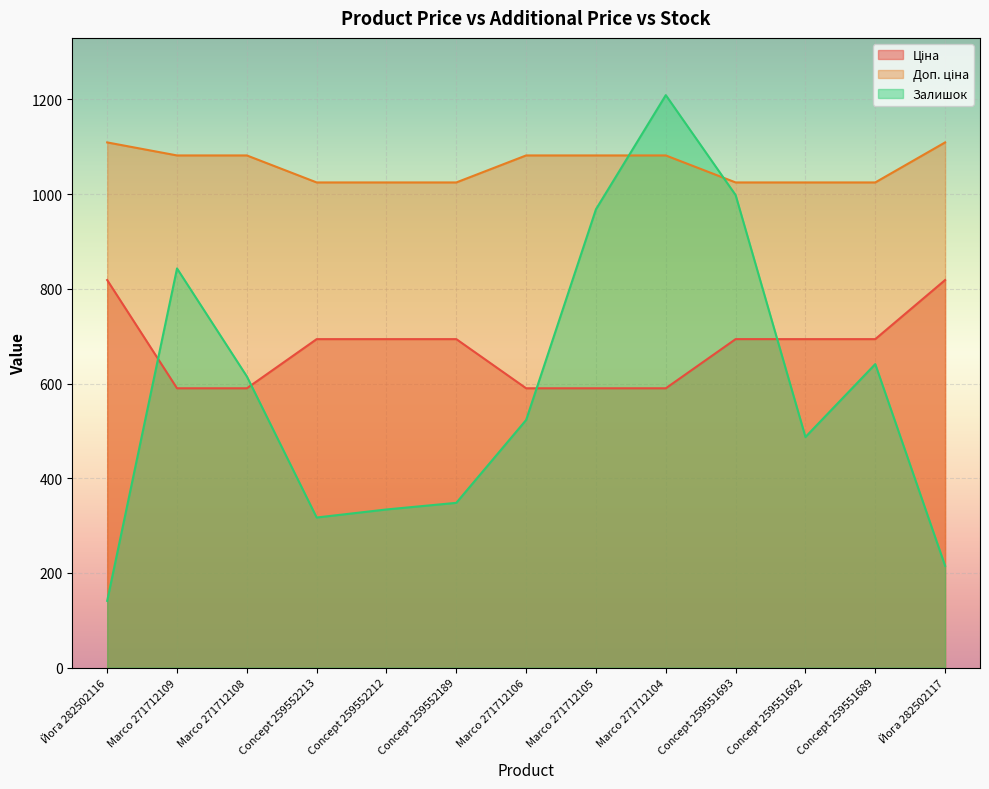

How many data points does each series have?

13